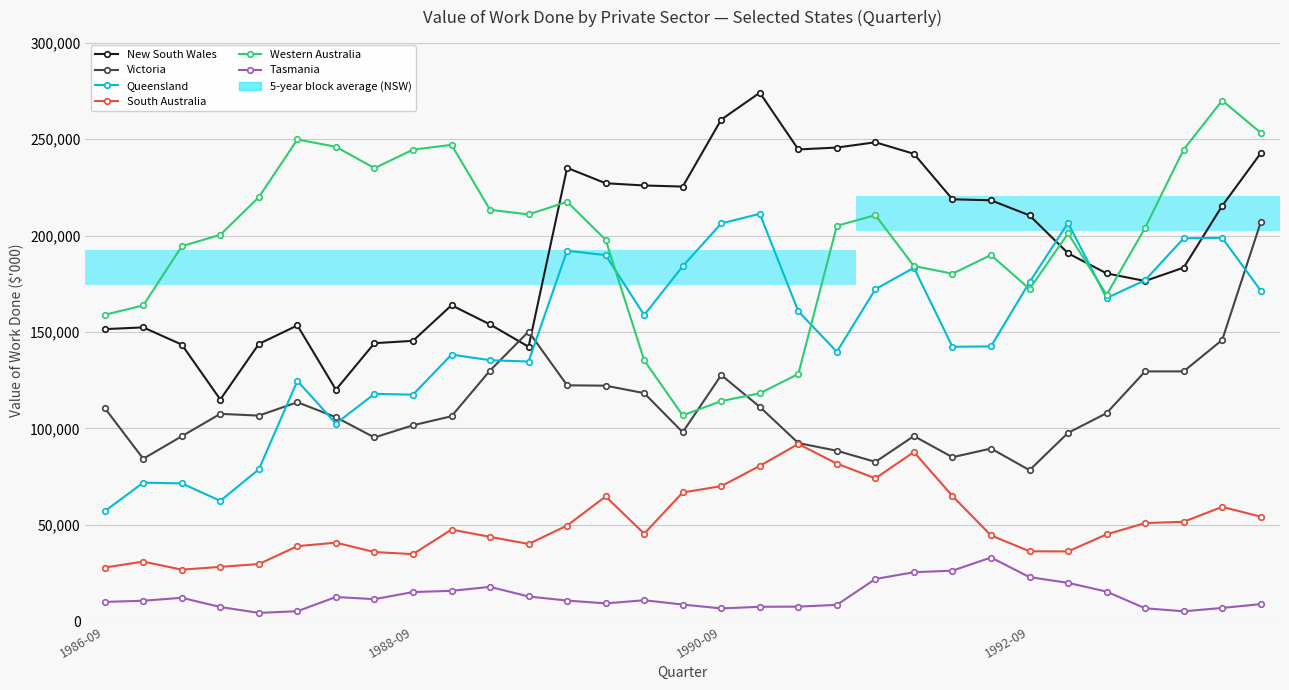

True or false: Western Australia has a value of 49859 at 17.

False